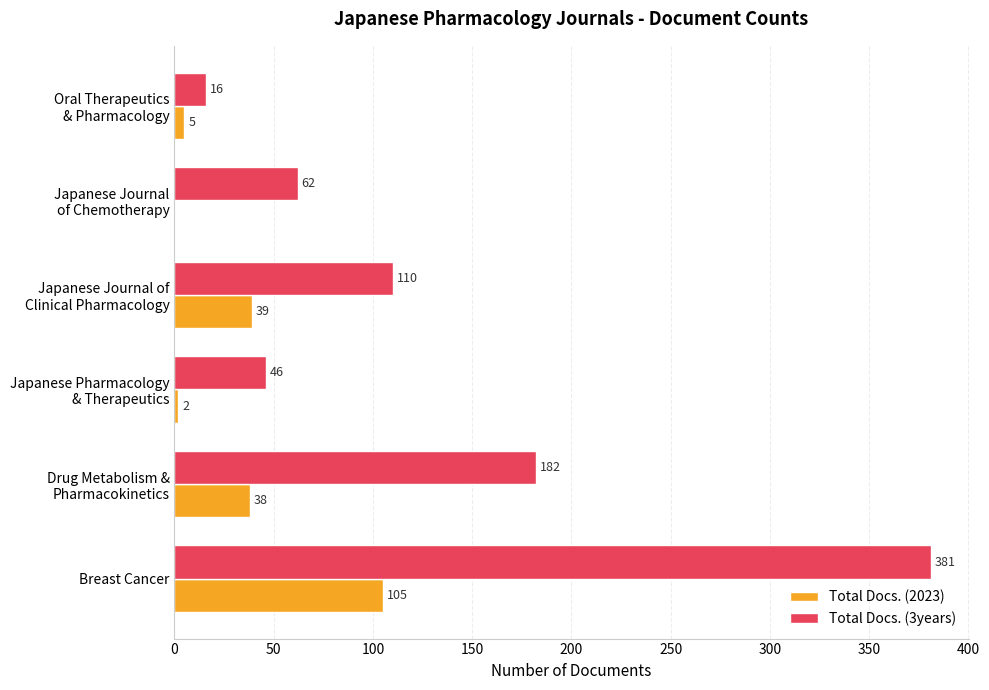

Which series has the largest total across all categories?

Total Docs. (3years)